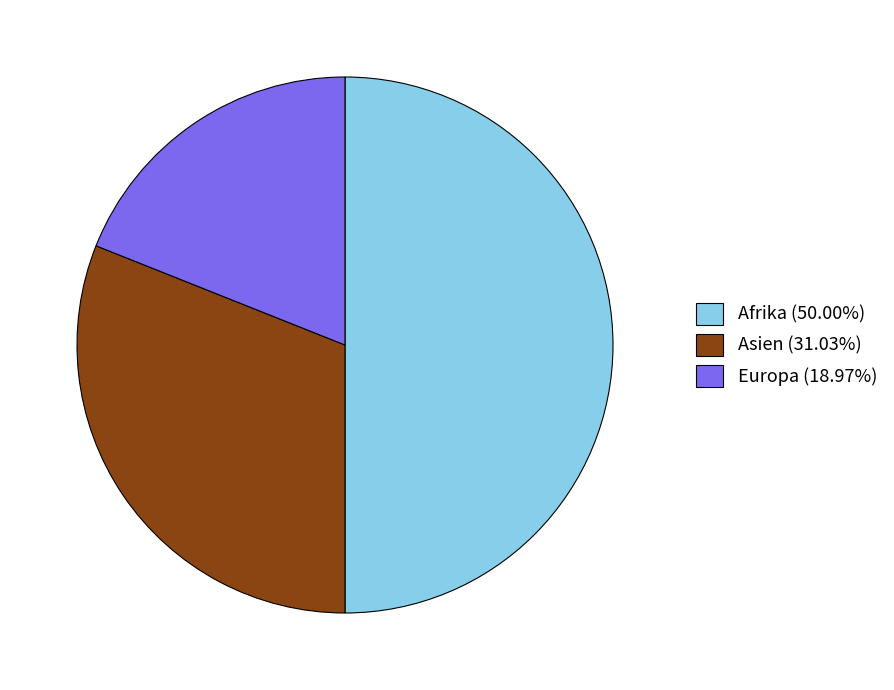

Is Asien (31.03%) the majority of the pie?

No